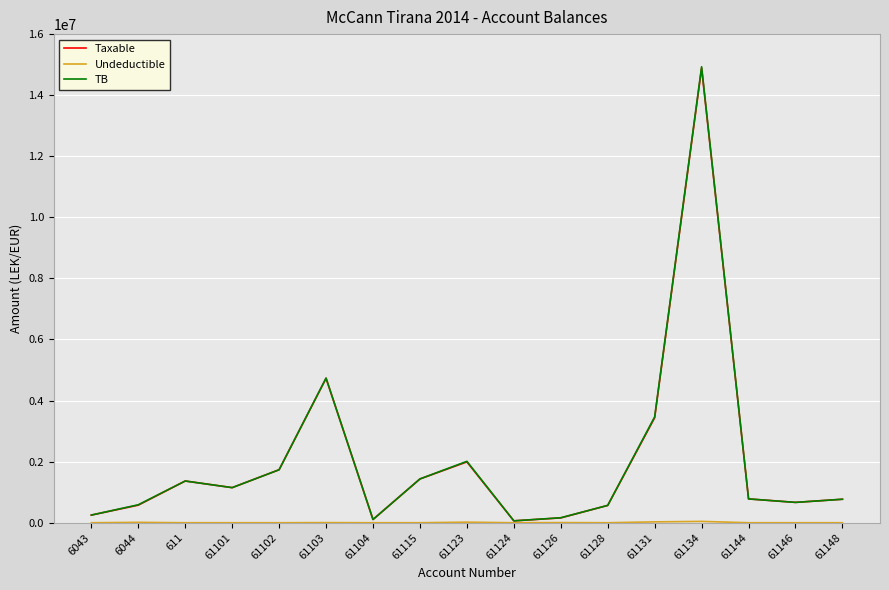

What is the sum of all Taxable values?

34666370.4